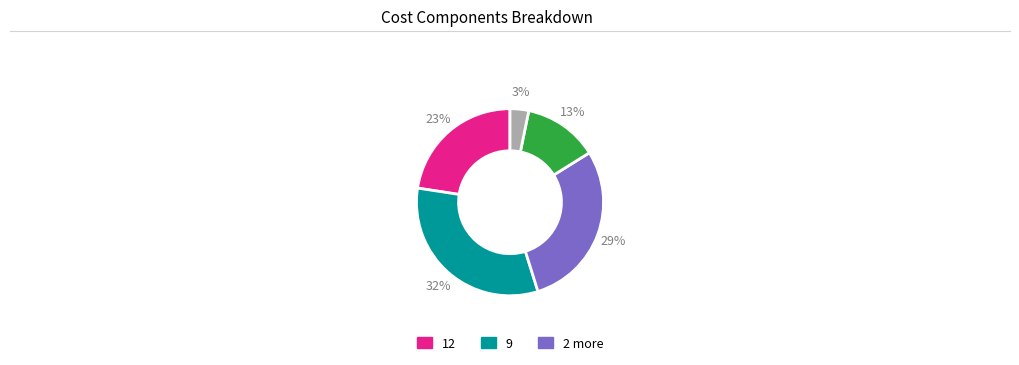

To the nearest percent, what is the difference between the largest and smallest slice percentages?

29%